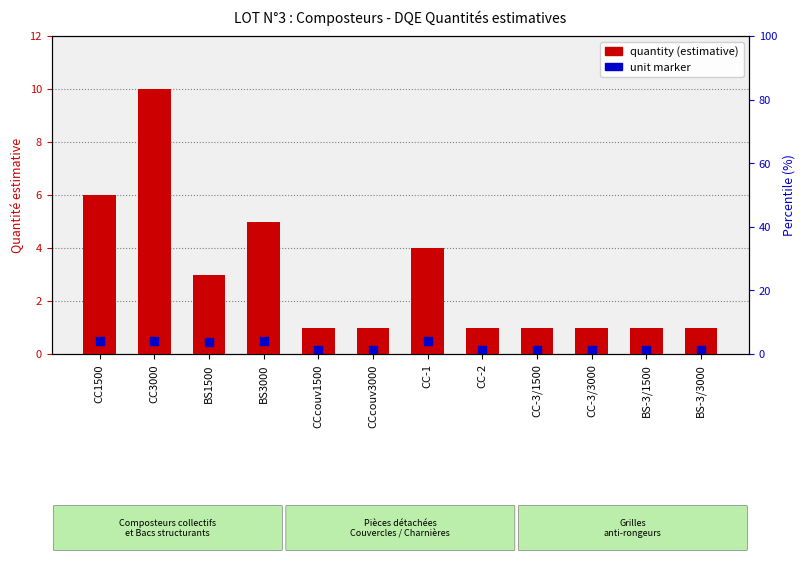

At which category is the sum across all series the highest?

CC3000